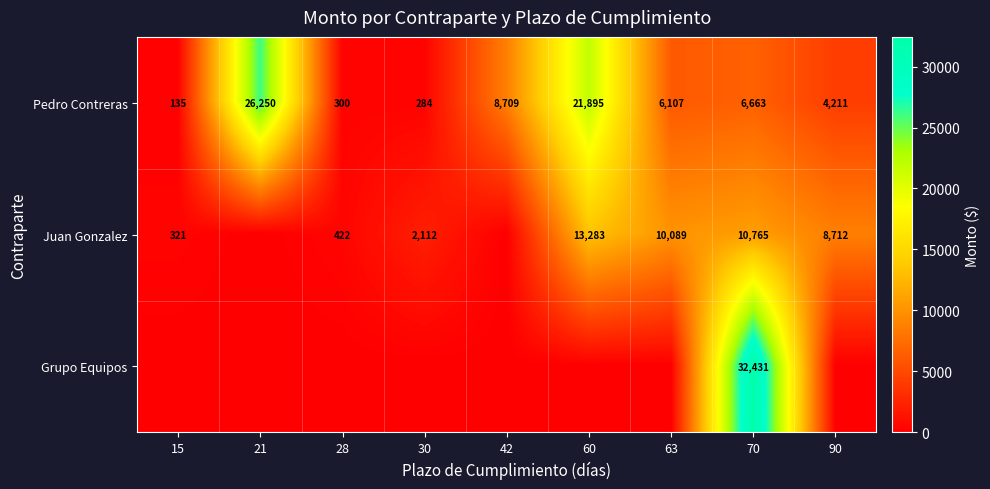

How many distinct data groups are displayed?

3